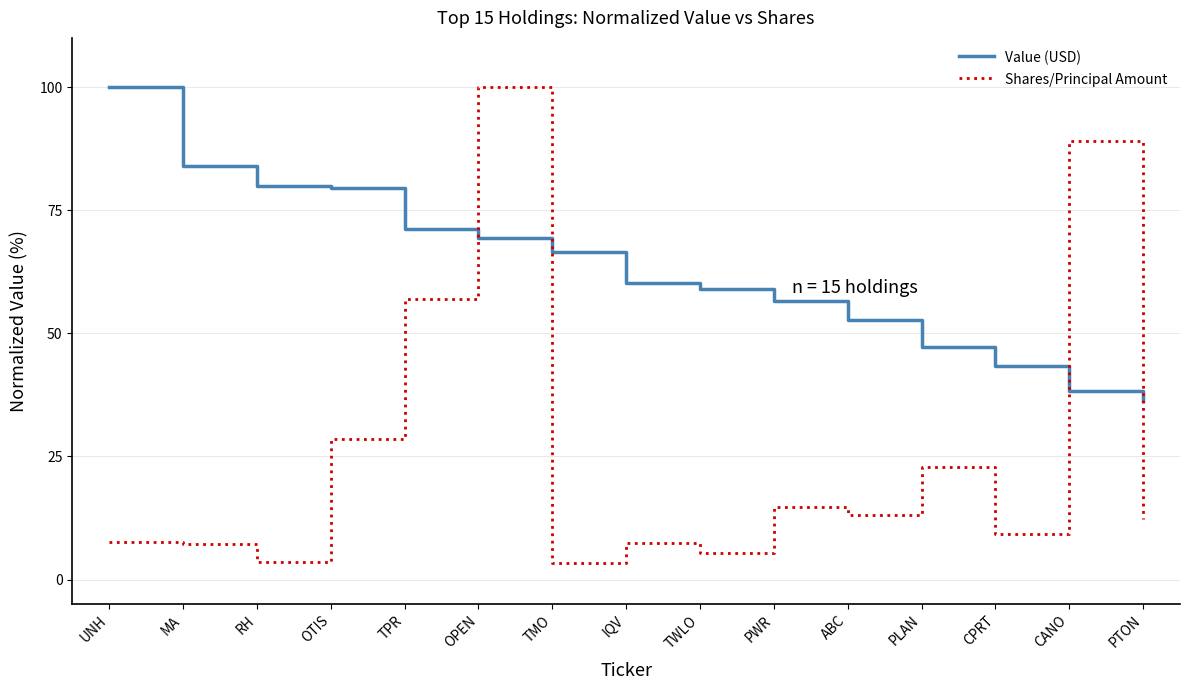

The value of Value (USD) at CPRT is 43.3. True or false?

True